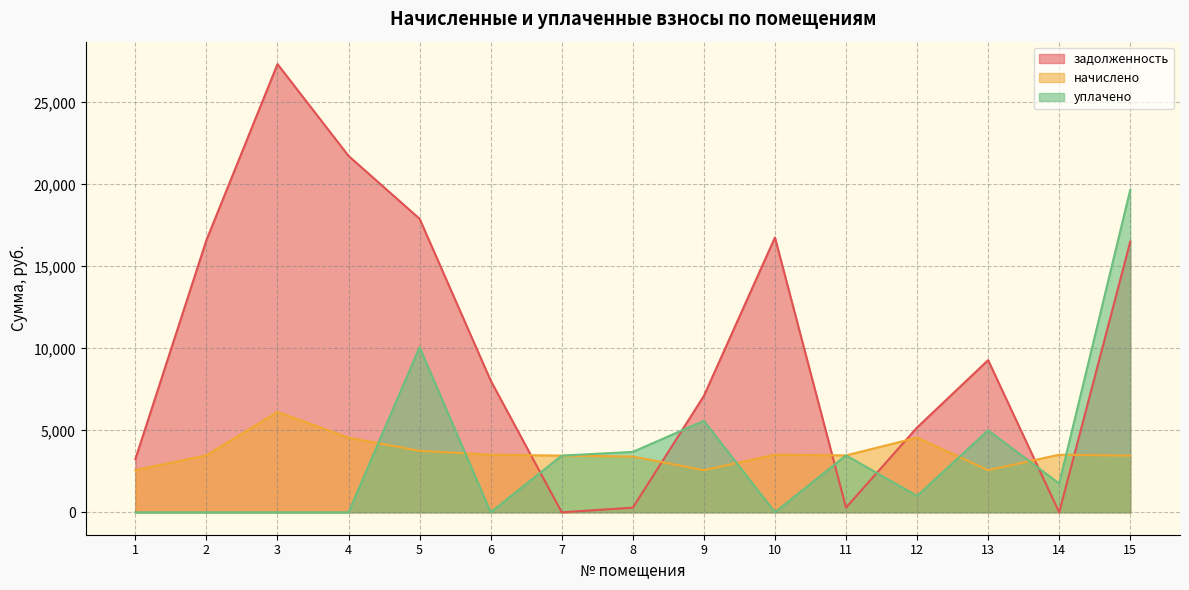

Which series has the largest range (max minus min)?

задолженность